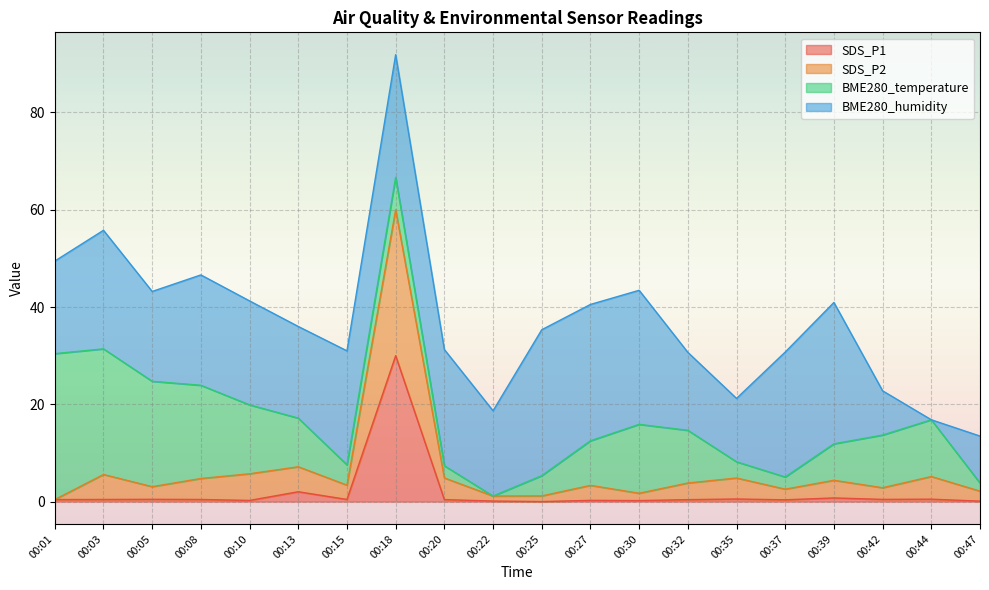

How many lines are shown in the chart?

4